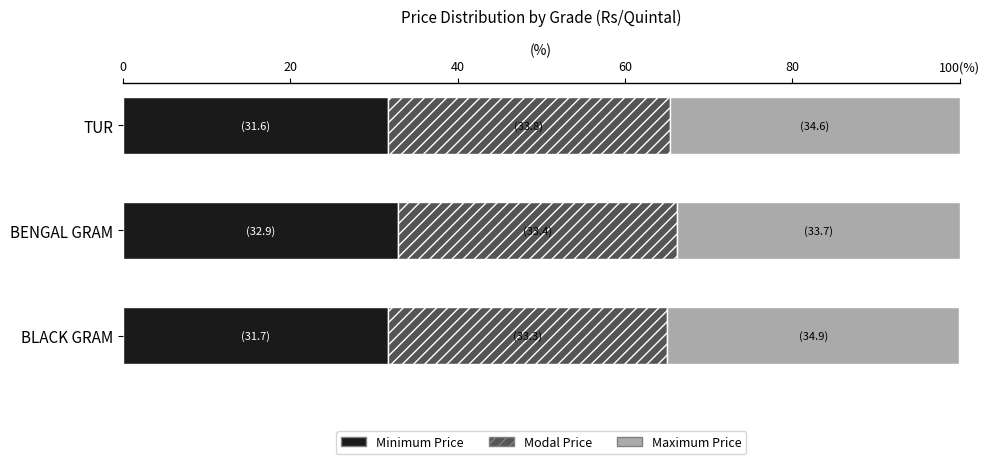

What are all the series names shown in the legend?

Minimum Price, Modal Price, Maximum Price